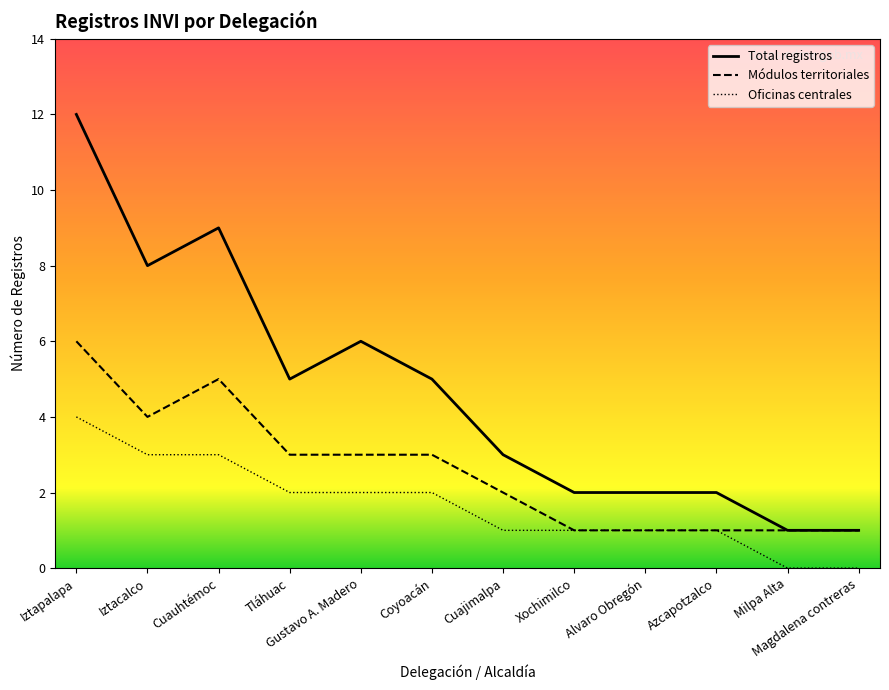

Is this an area chart (filled region under the line)?

No